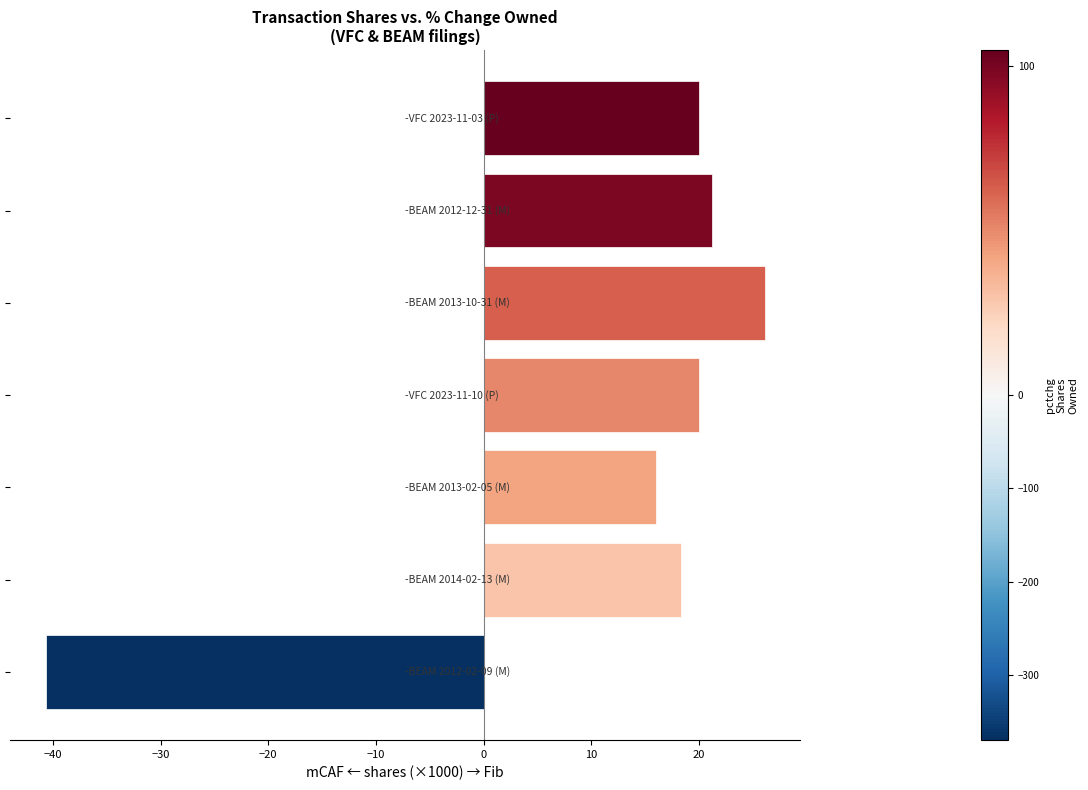

What is the value of the 6th bar from the top?

18.3